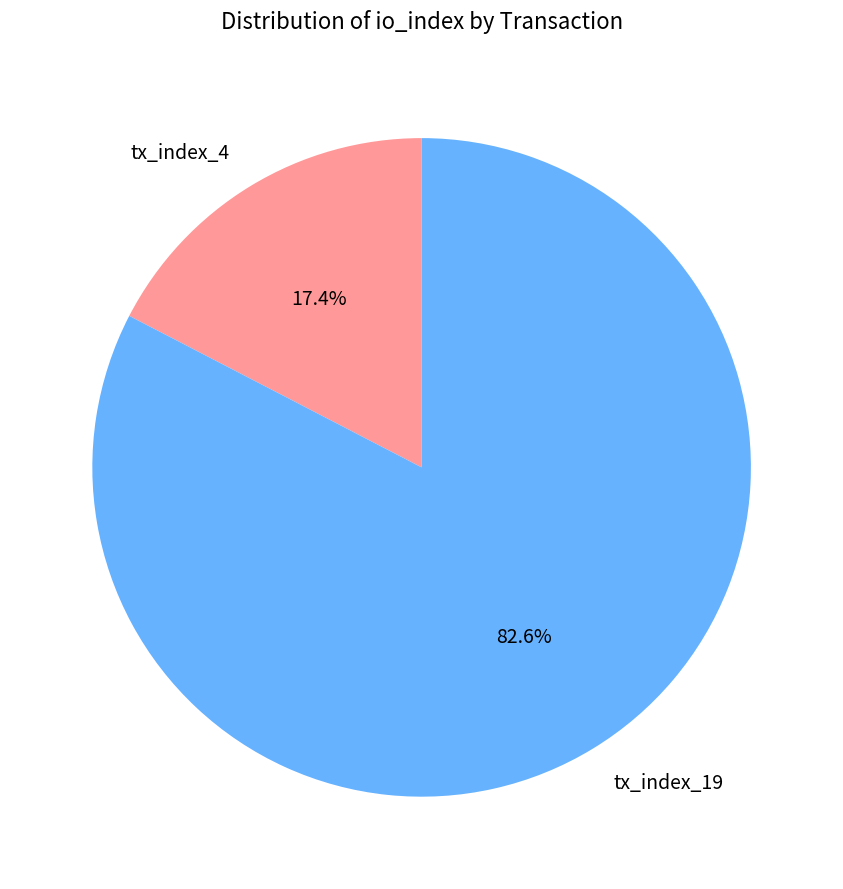

Between tx_index_4 and tx_index_19, which is larger?

tx_index_19